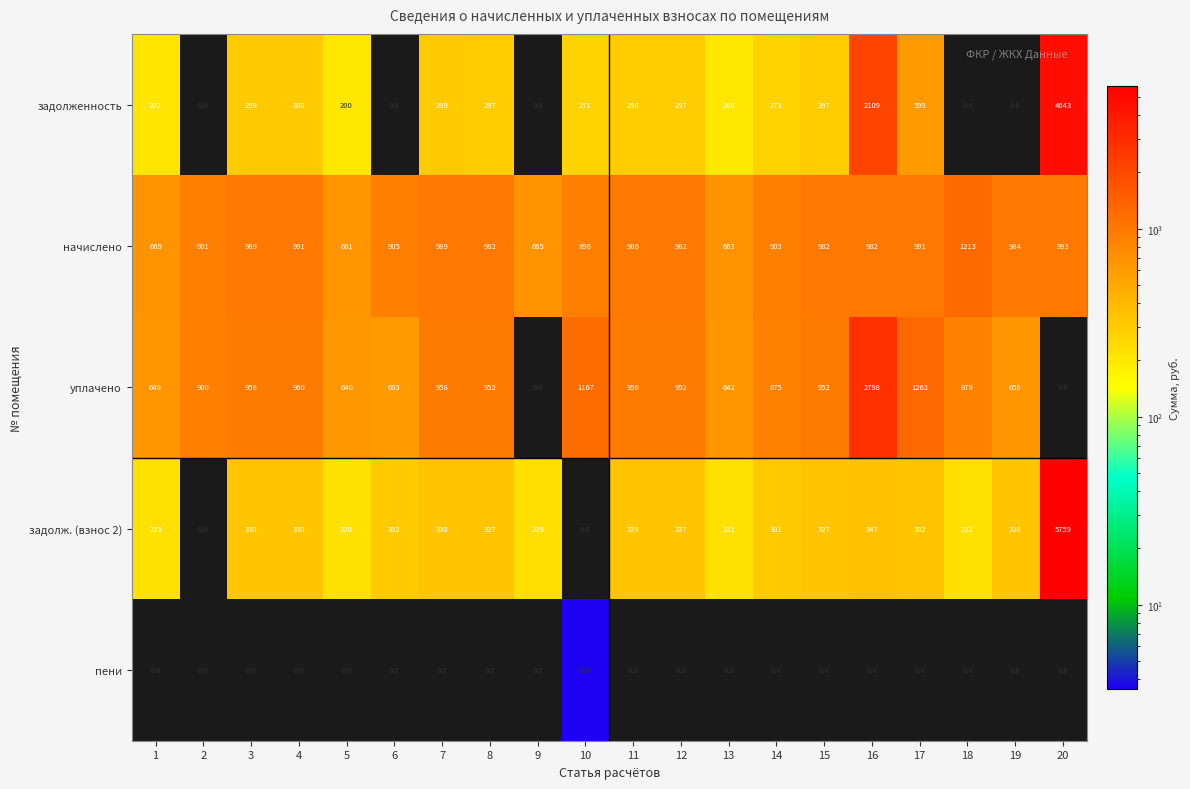

Which series changed the most between 10 and 18?

начислено